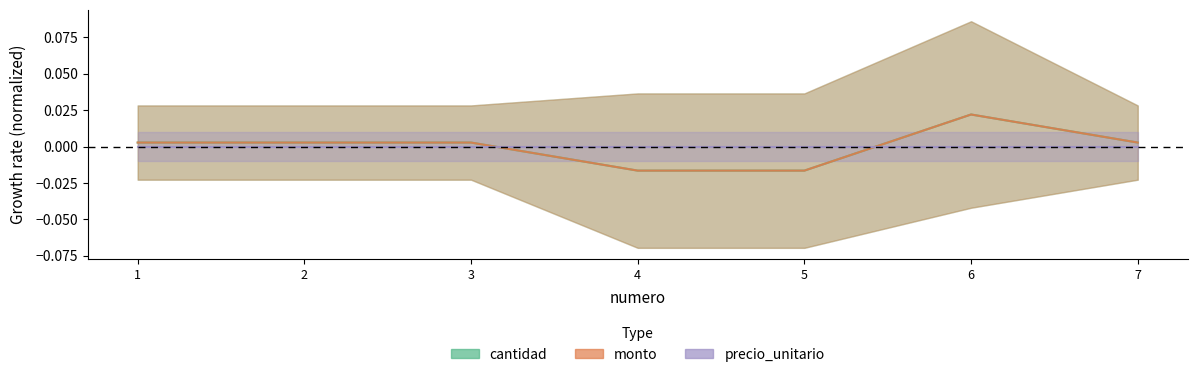

At which label does cantidad first exceed 0?

1